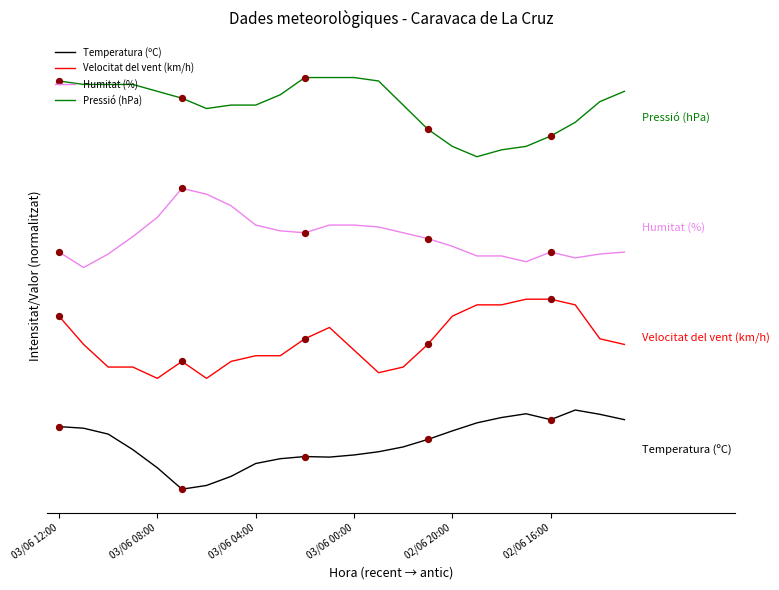

At which category is the sum across all series the highest?

03/06 12:00